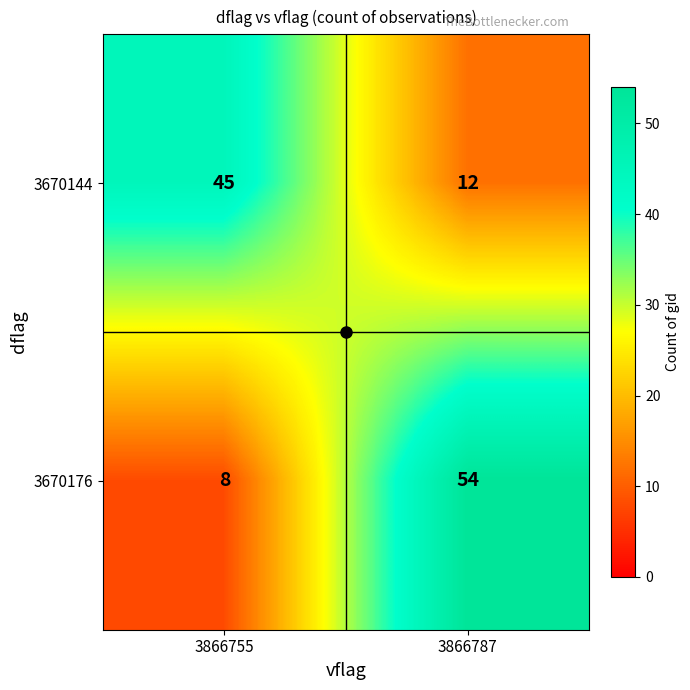

Count the number of data series in this chart.

2